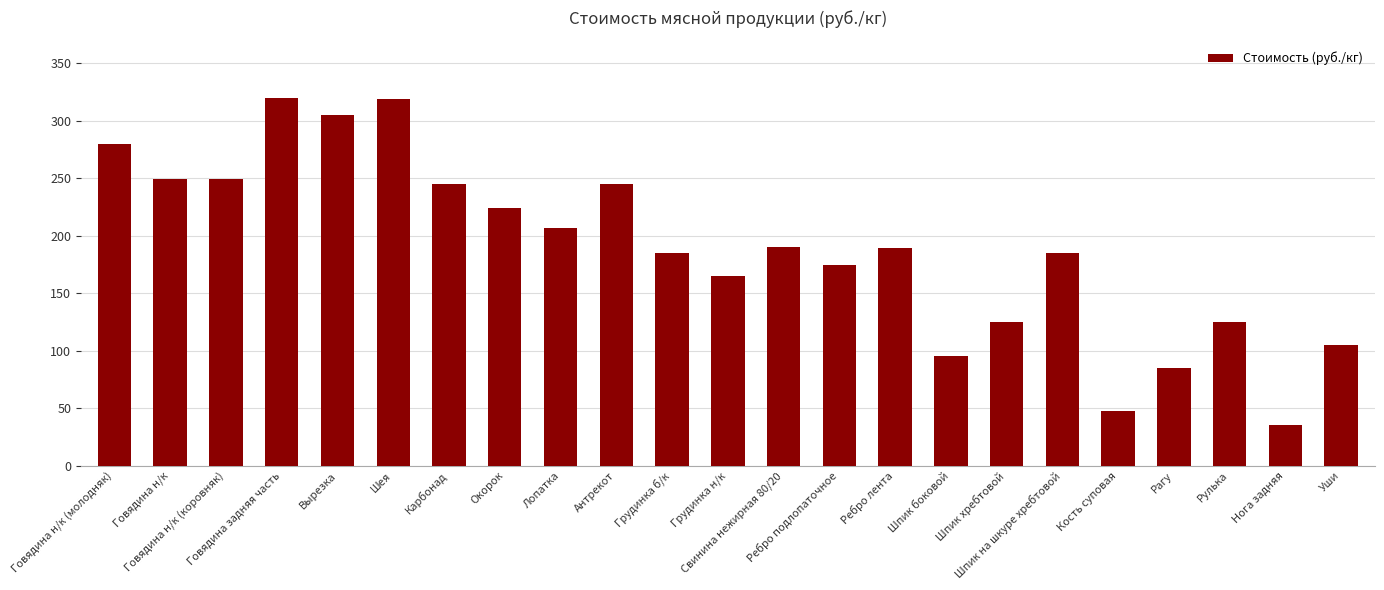

What is the smallest value displayed?

35